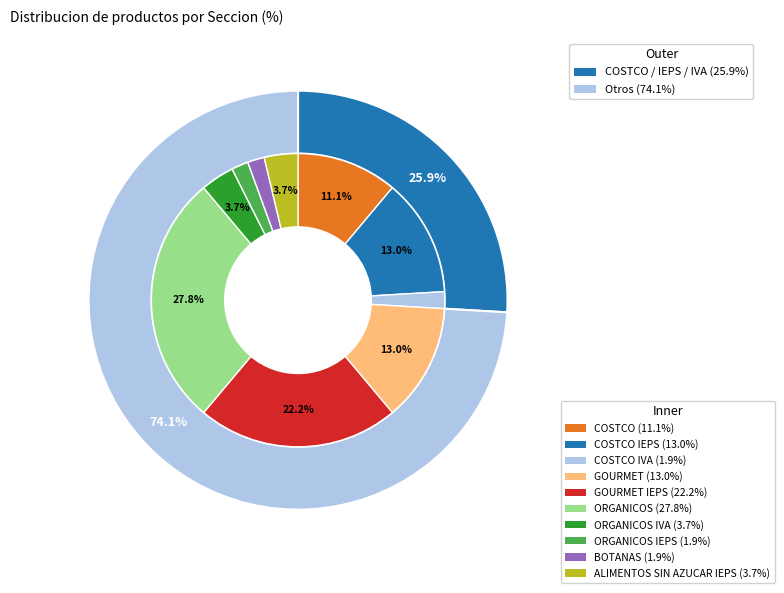

To the nearest percent, what percentage of the pie is ORGANICOS IVA?

4%